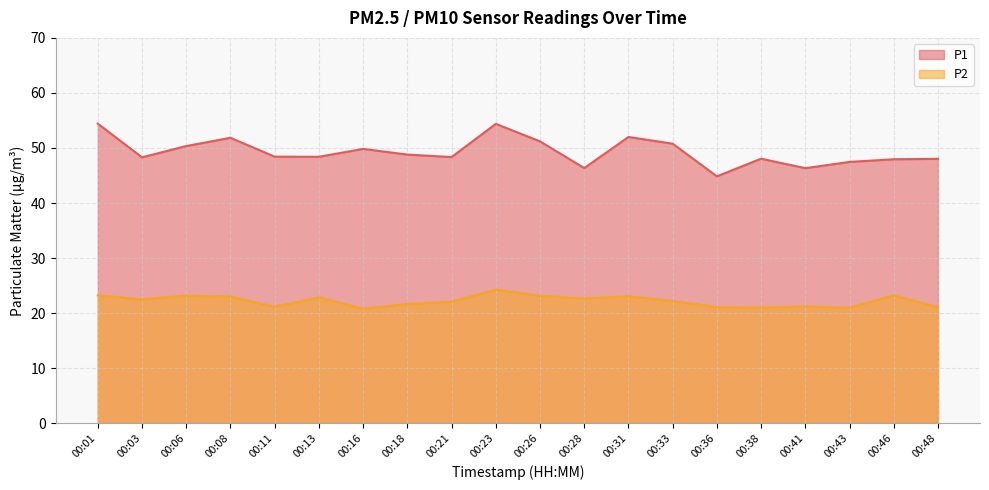

What is the average value of the P1 series?

49.3